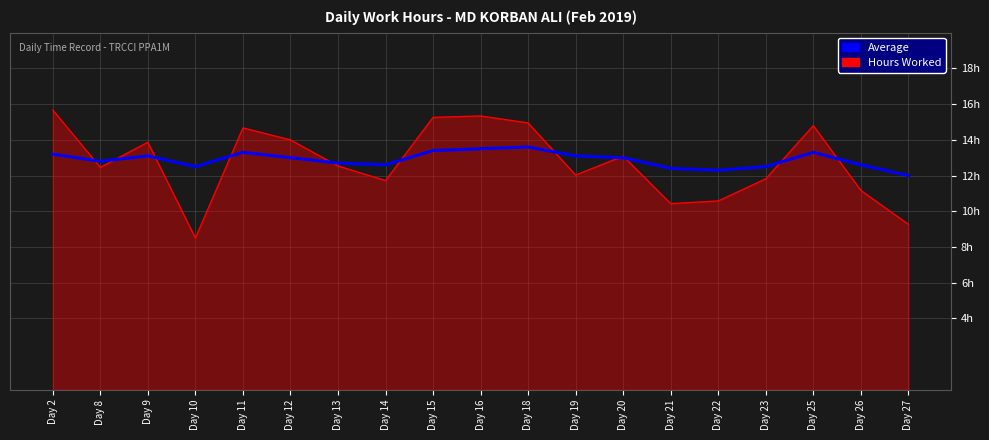

What is the sum of the Average values at Day 21 and Day 10?

24.9